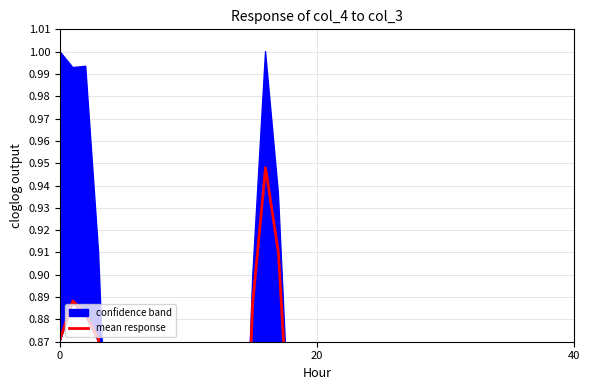

What is the sum of all values?

27.0